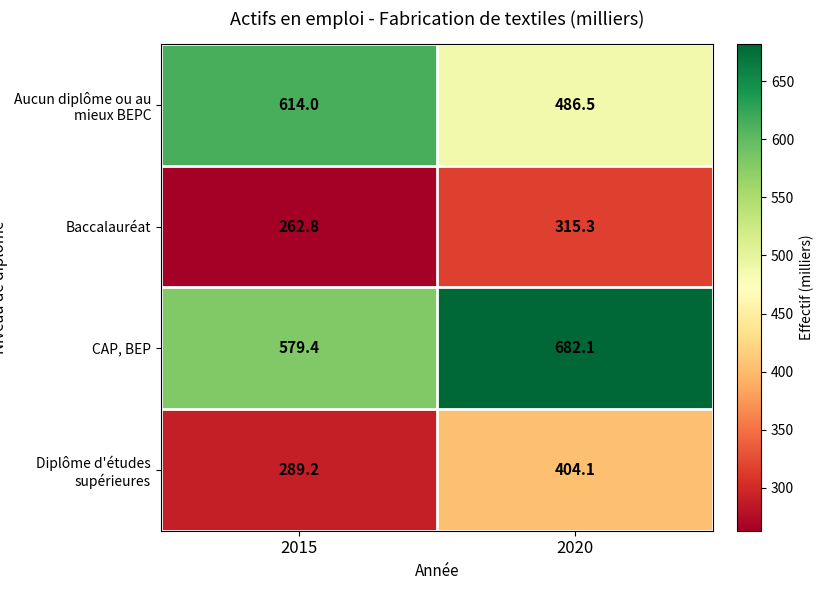

How many data points in Diplôme d'études supérieures are above 404?

1